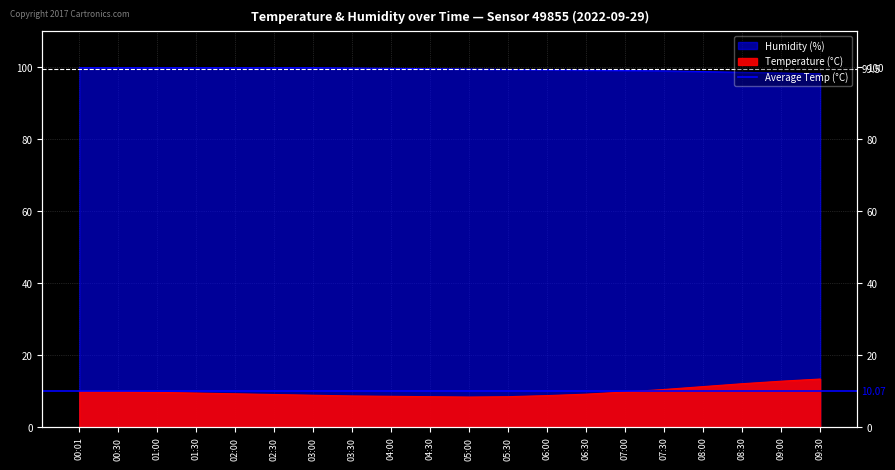

True or false: Humidity (%) and Temperature (°C) cross at least once.

False